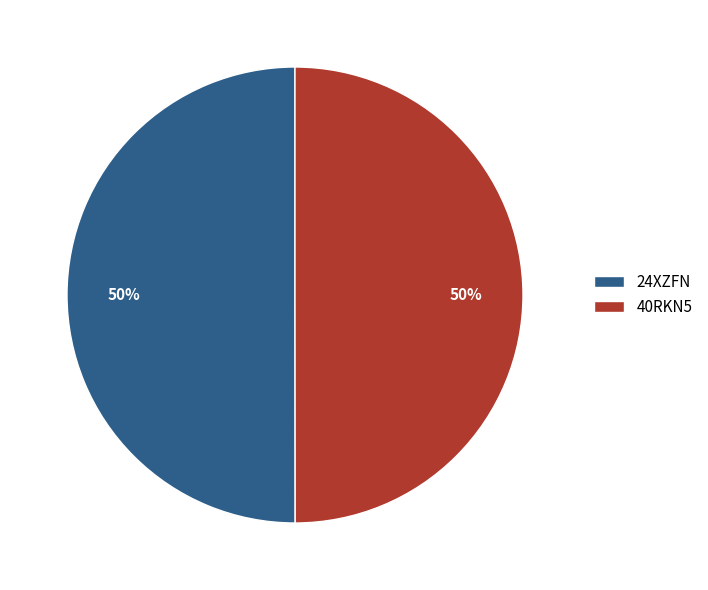

What percentage is the 40RKN5 slice, to the nearest percent?

50%